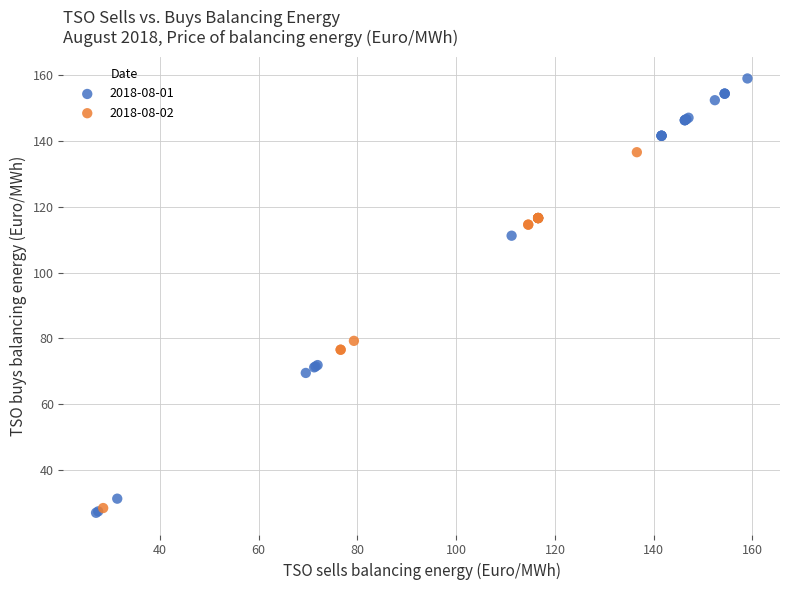

Which series has the largest Y range (max minus min)?

2018-08-01